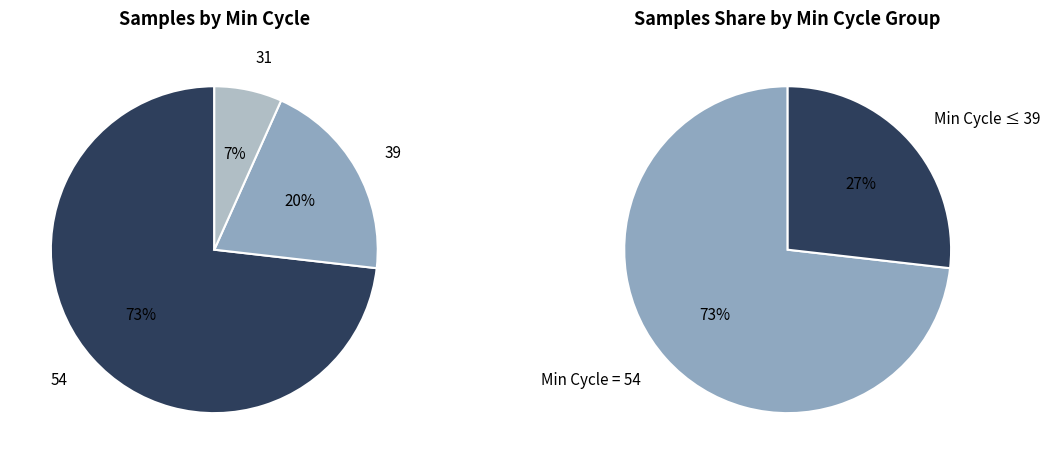

Which has a higher value, 54 or 54?

54